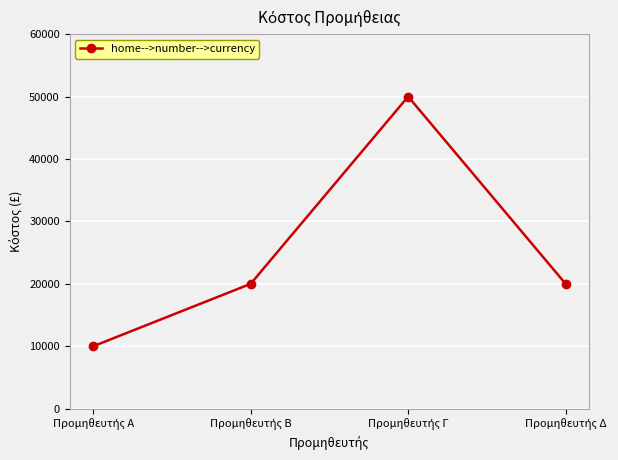

What is the greatest value displayed?

50000